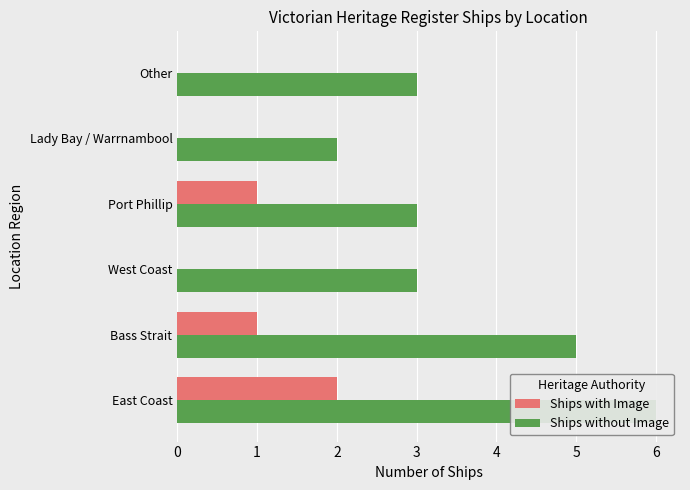

The Ships with Image series shows 1 at Bass Strait. True or false?

False